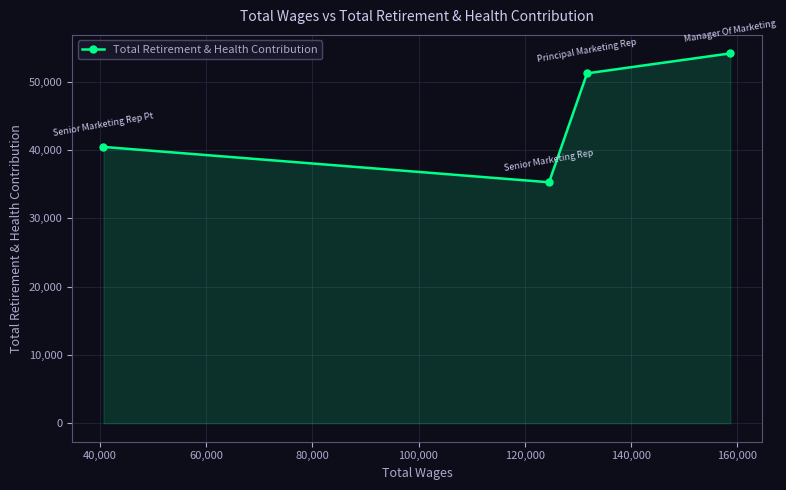

What is the smallest value displayed?

35302